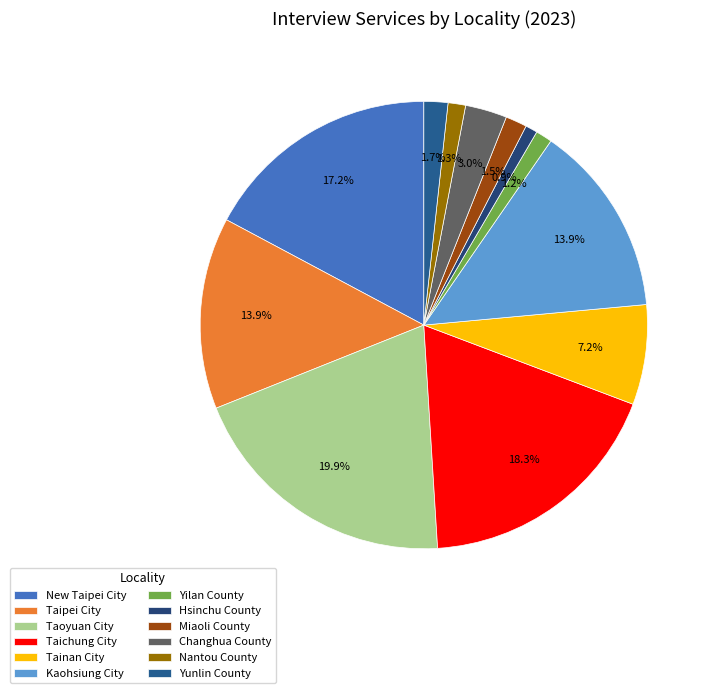

Combined, do Taichung City and Kaohsiung City account for over 50%?

No